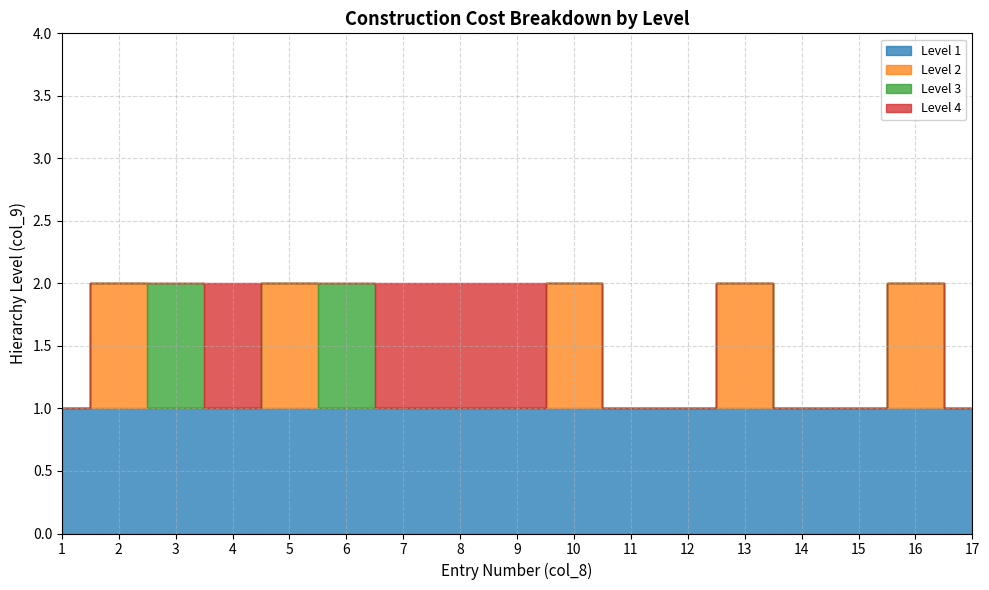

True or false: Level 4 and Level 1 intersect in this chart.

False